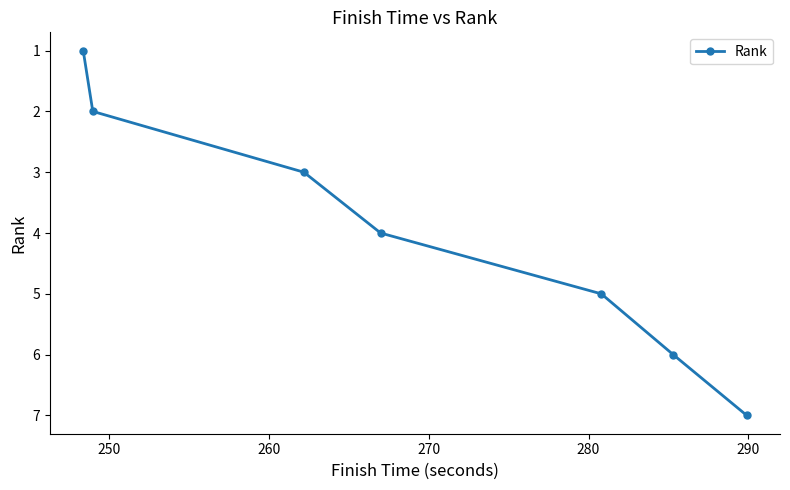

Reading right to left, extract all data points from this chart.

7	6	5	4	3	2	1